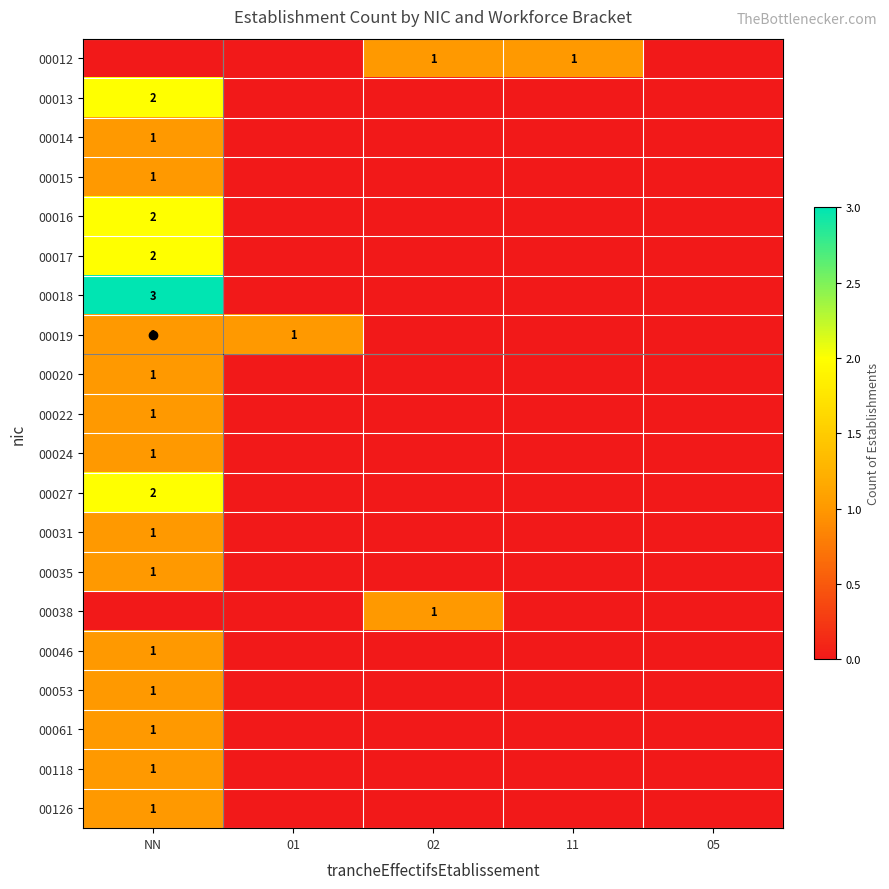

List the labels in order of 00012 value, smallest first.

NN, 01, 05, 02, 11